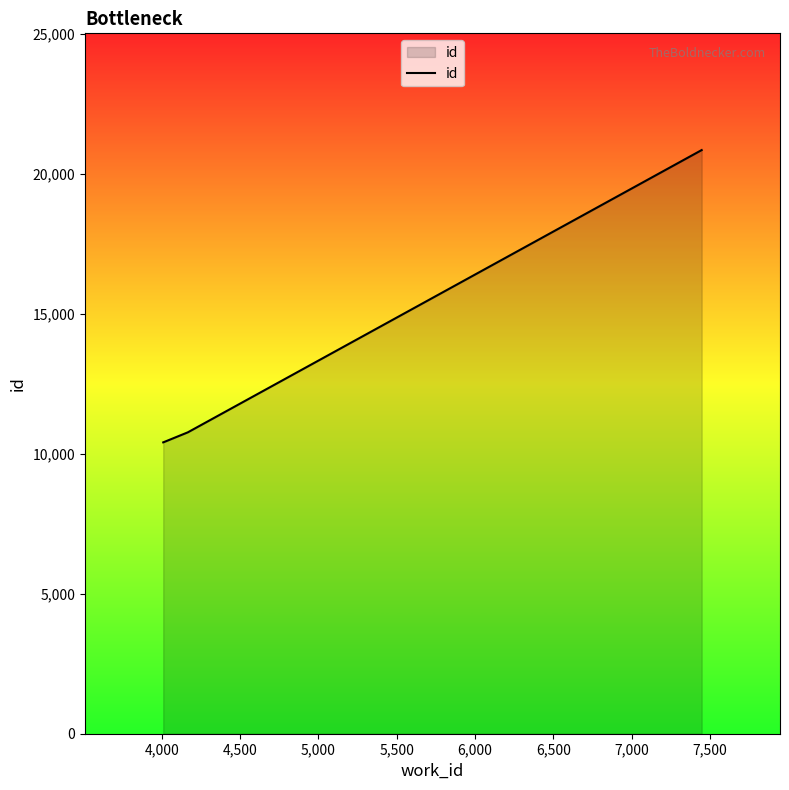

Count the number of categories in the chart.

3